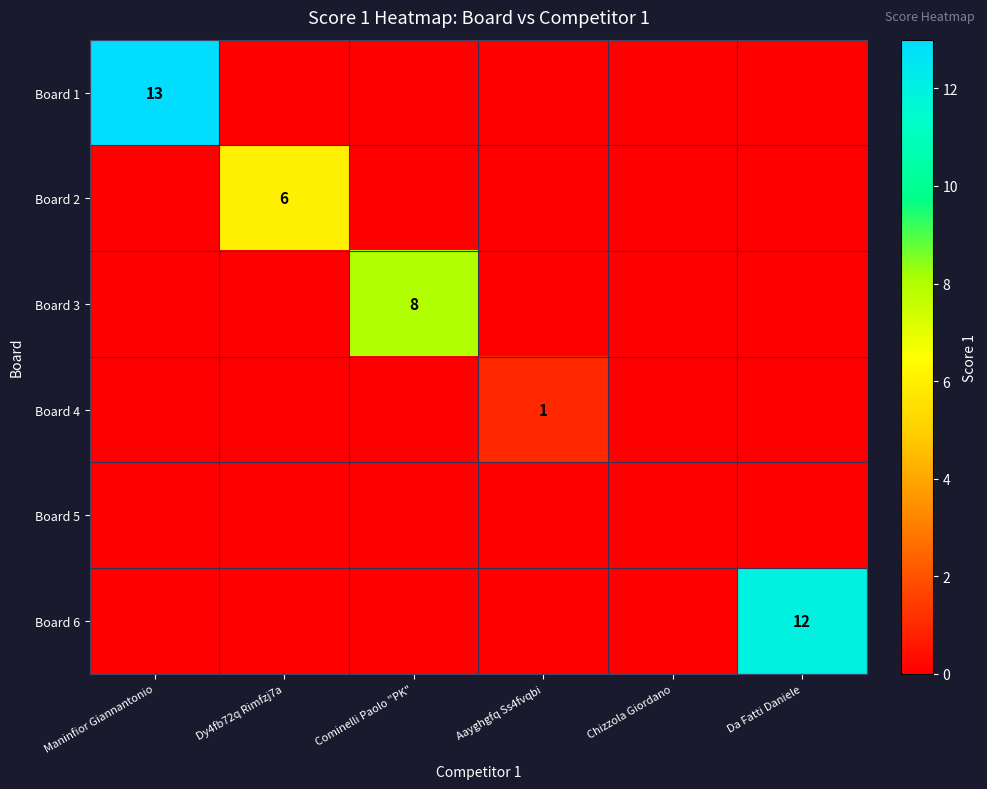

True or false: Board 3 has a value of 10 at Cominelli Paolo "PK".

False